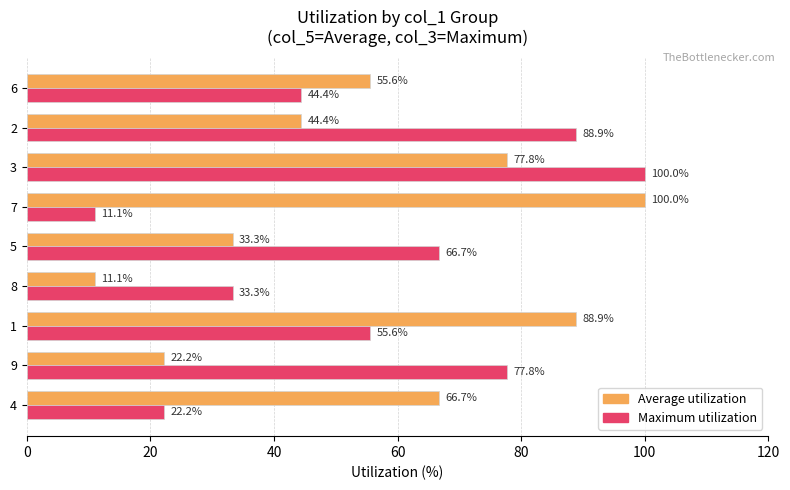

Is the value of Maximum utilization at 2 greater than the value of Average utilization at 7?

No